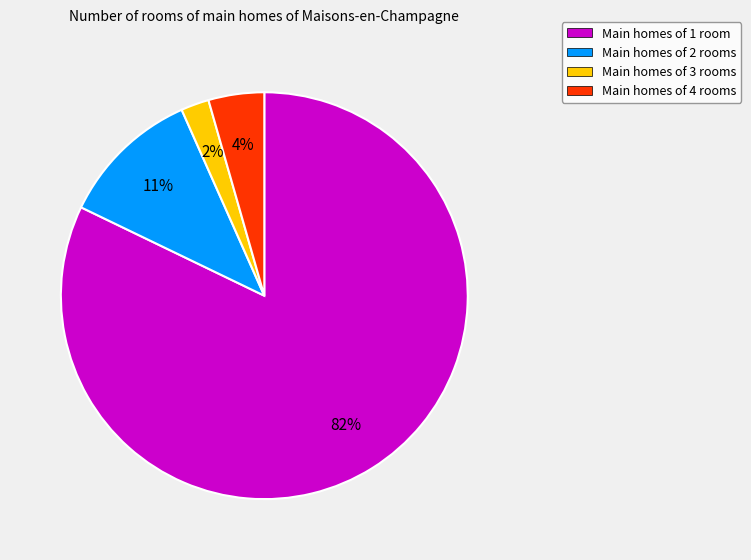

Which slice is the smallest?

Main homes of 3 rooms